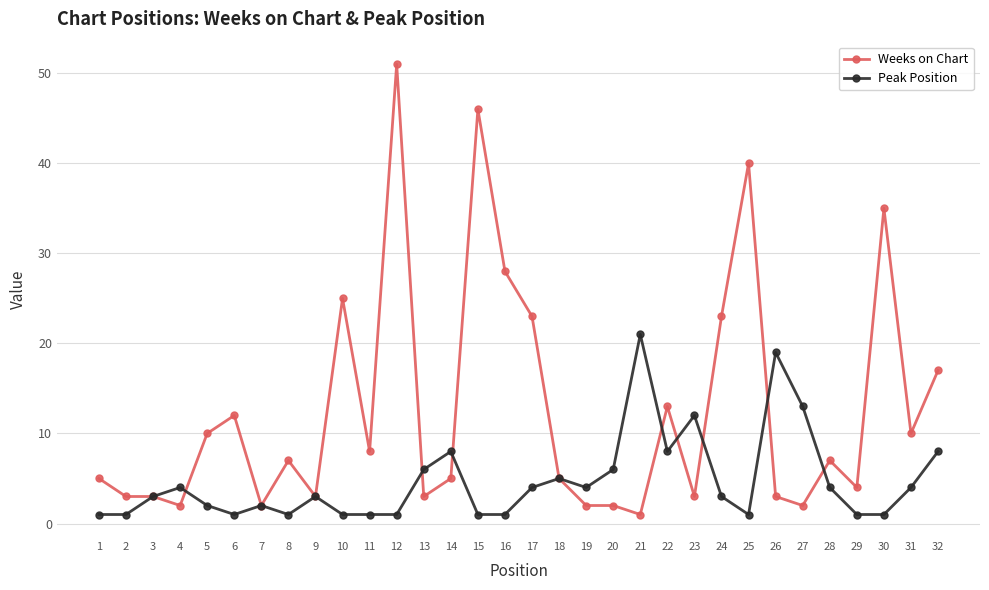

Rank the series at 19 from lowest to highest value.

Weeks on Chart, Peak Position